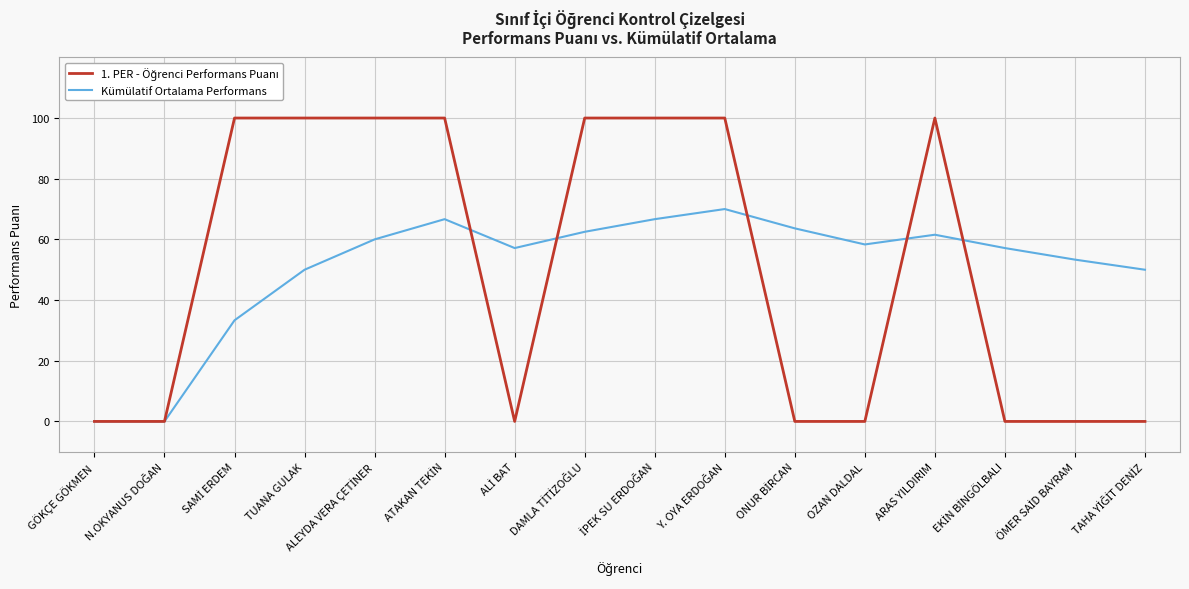

What is the difference between the second highest and minimum values in the Kümülatif Ortalama Performans series?

66.7